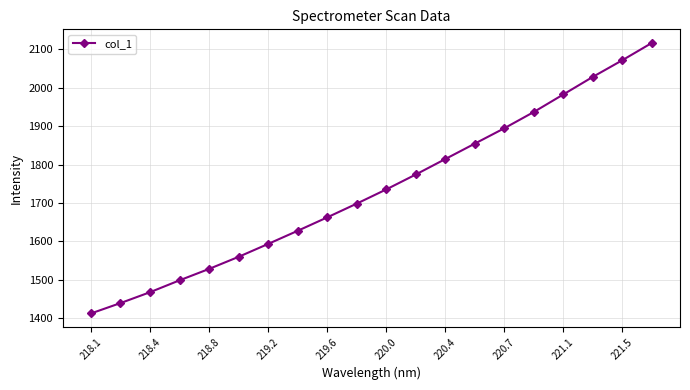

Is this an area chart (filled region under the line)?

No